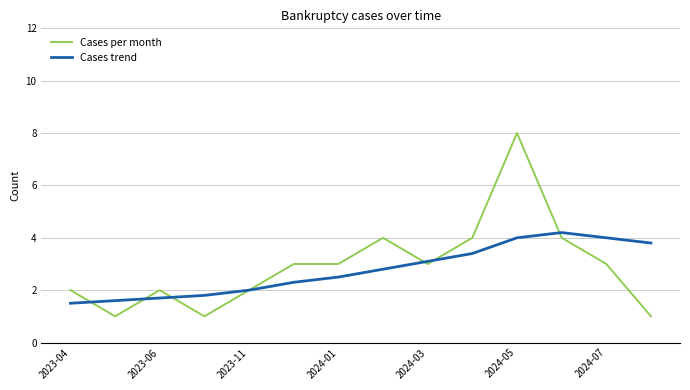

What is the maximum value shown in the chart?

8.0